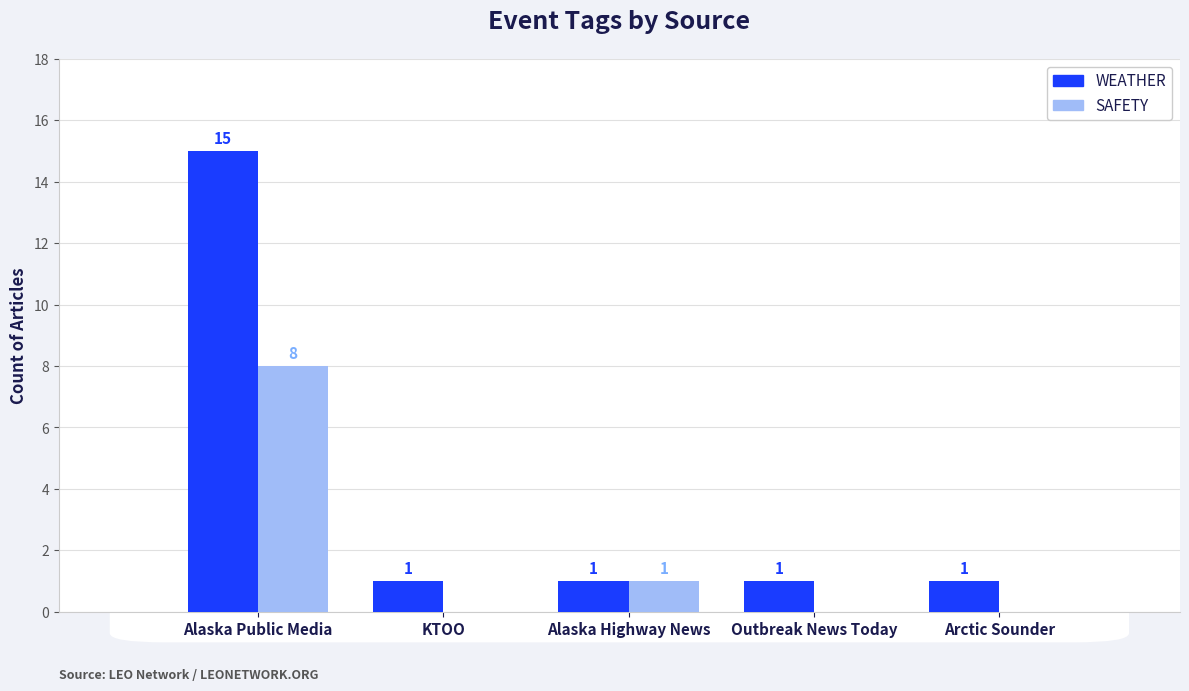

Between Alaska Public Media and KTOO, which series saw the biggest shift?

WEATHER